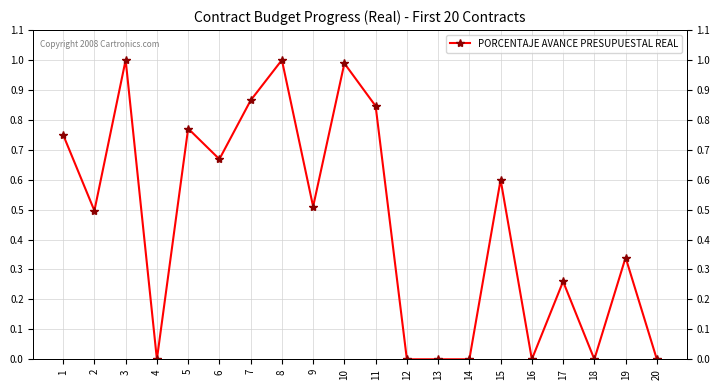

Reading left to right, transcribe all the data shown in this chart.

0.8	0.5	1.0	0.0	0.8	0.7	0.9	1.0	0.5	1.0	0.8	0.0	0.0	0.0	0.6	0.0	0.3	0.0	0.3	0.0